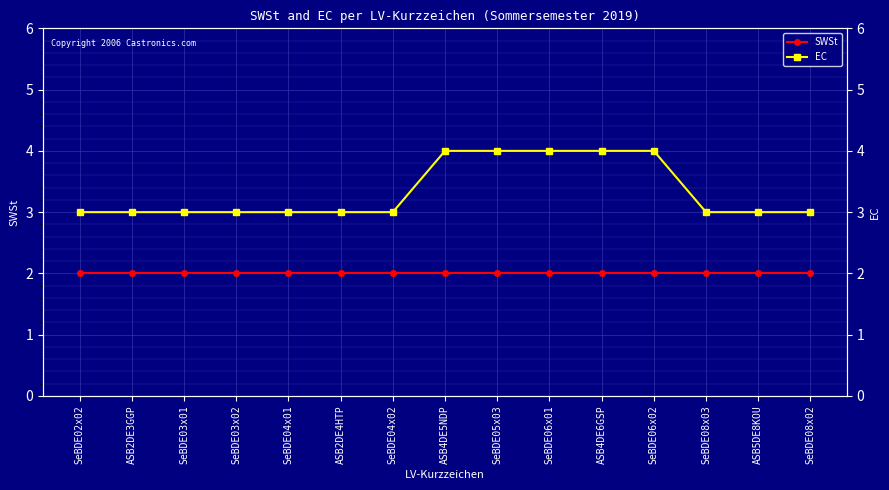

What is the value of the SWSt point at the 8th from the left?

2